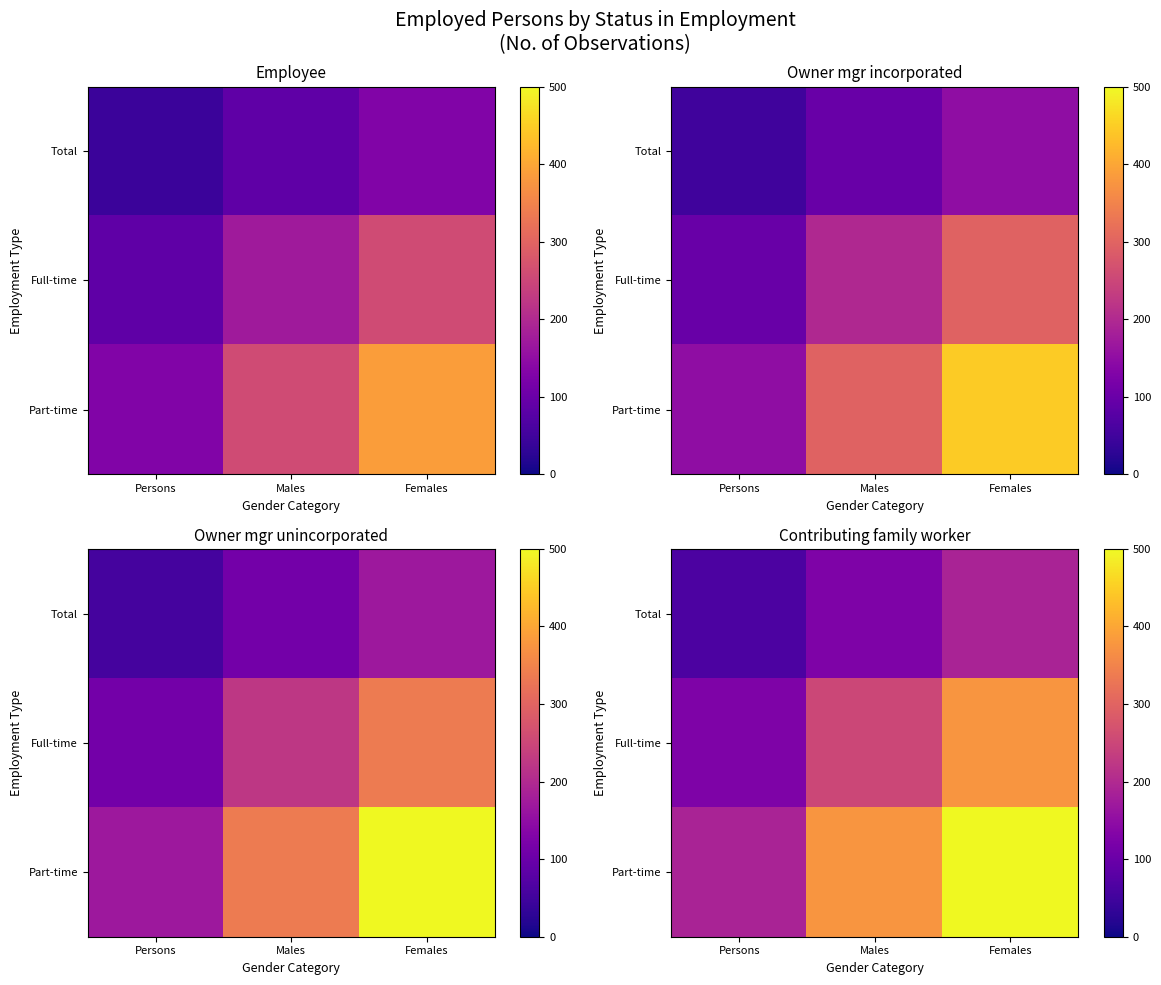

What is the sum of all Total values?

375.1